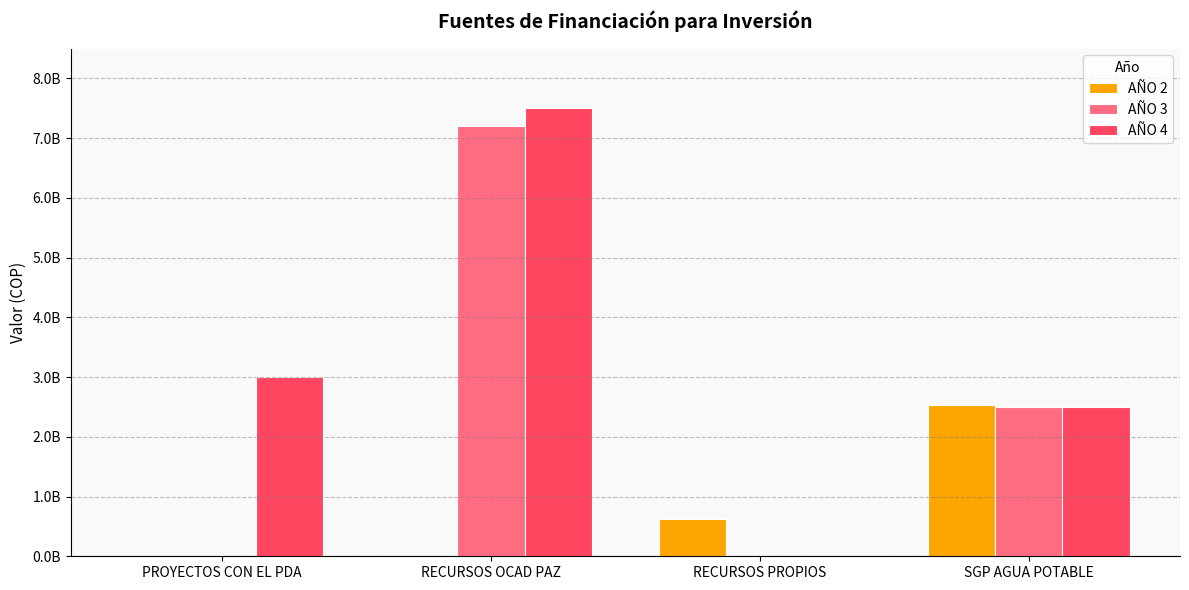

Does the chart contain stacked bars?

No